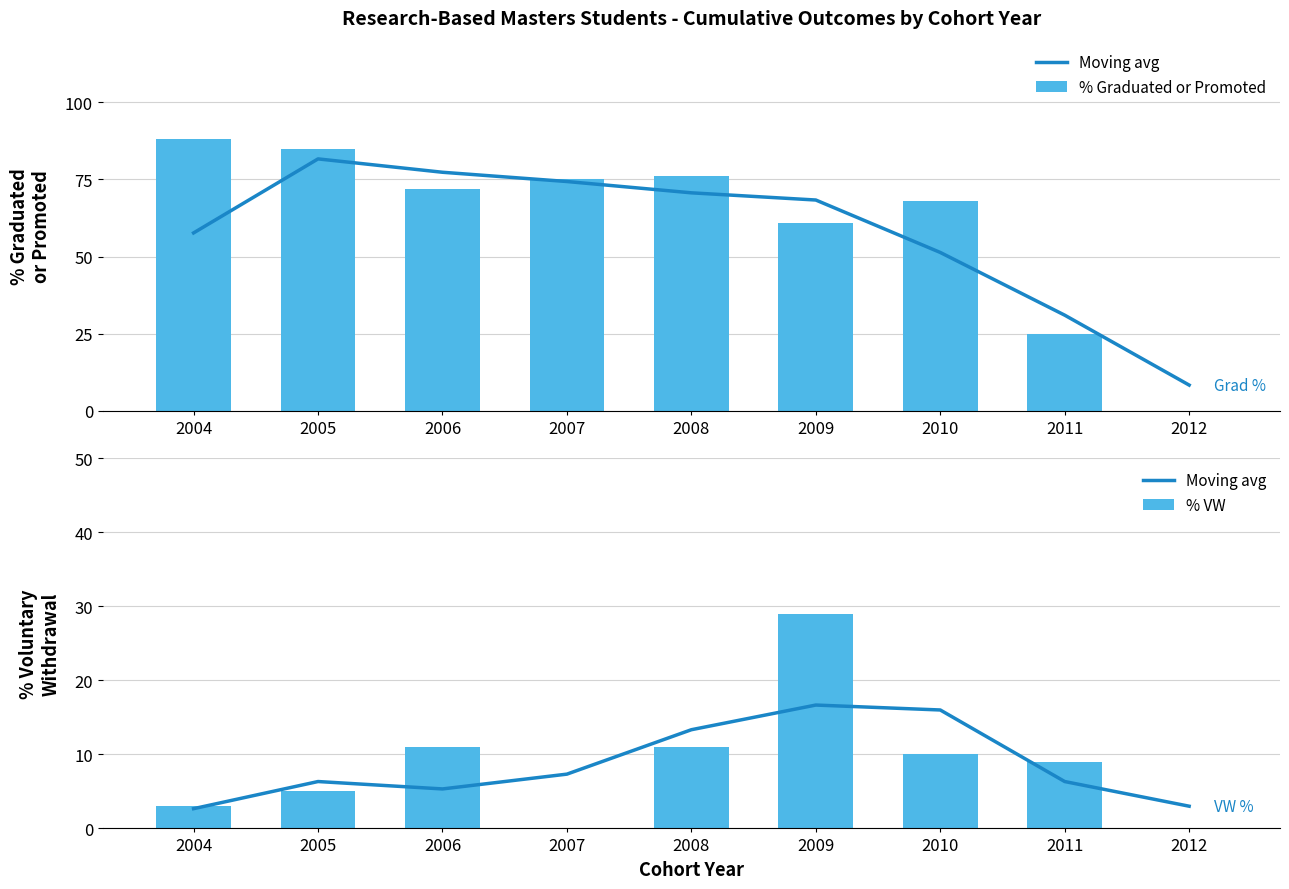

How many categories are shown in the chart?

9